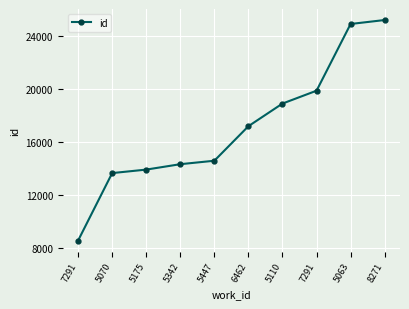

What is the label of the 5th point from the left?

5447